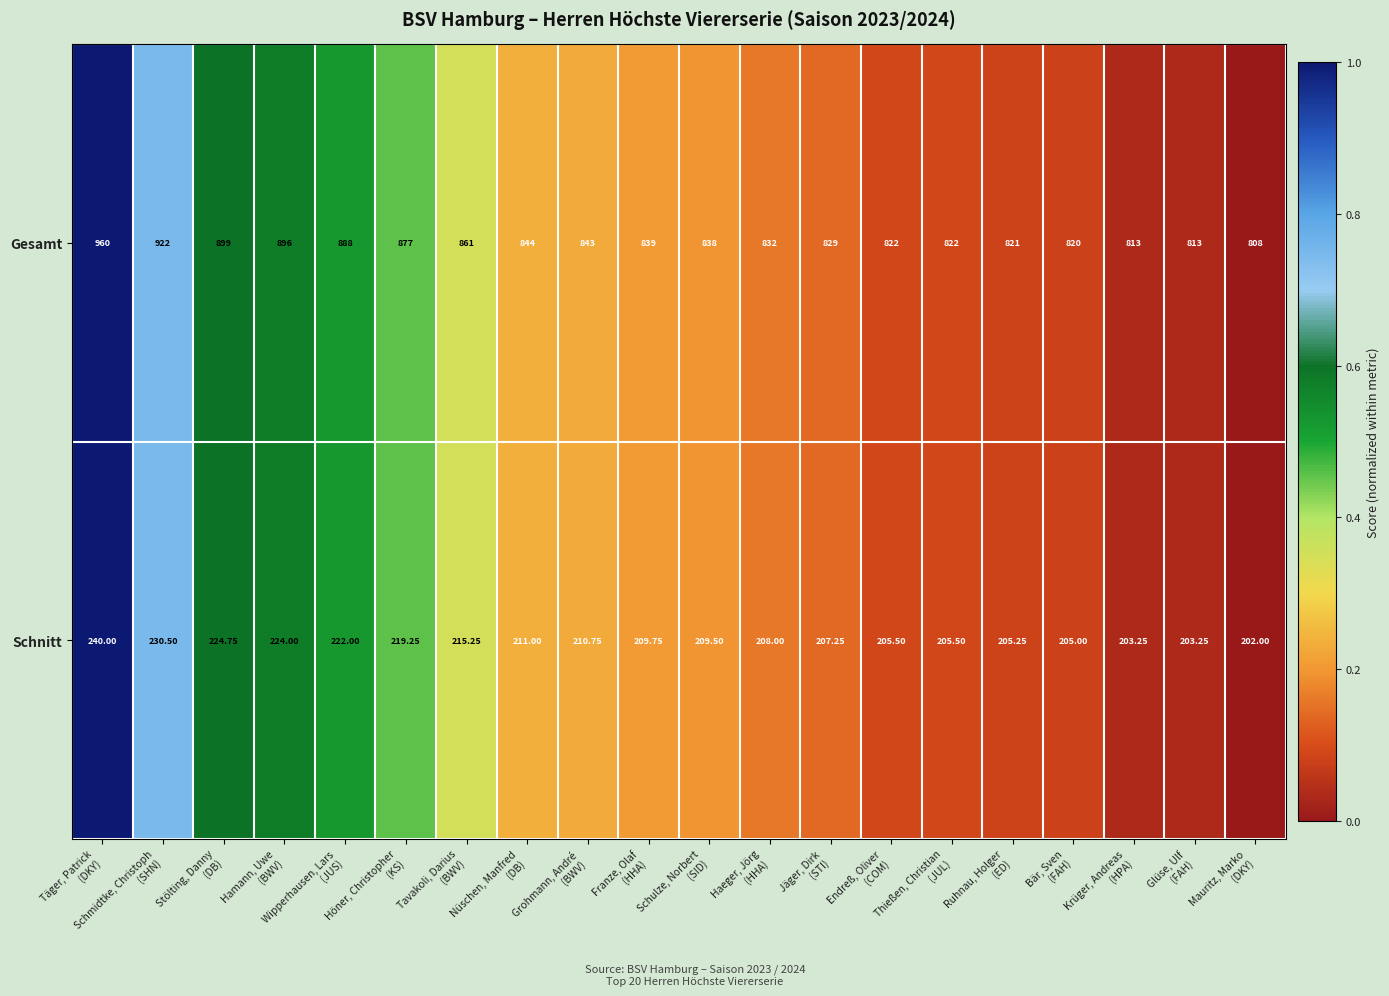

Count the number of categories in the chart.

20